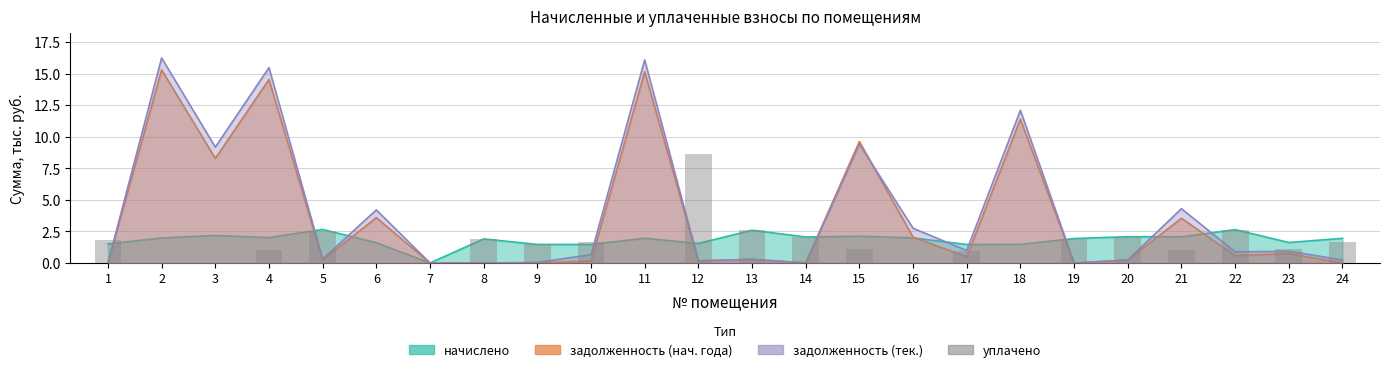

The chart shows a value of -5.1 at 18. True or false?

False